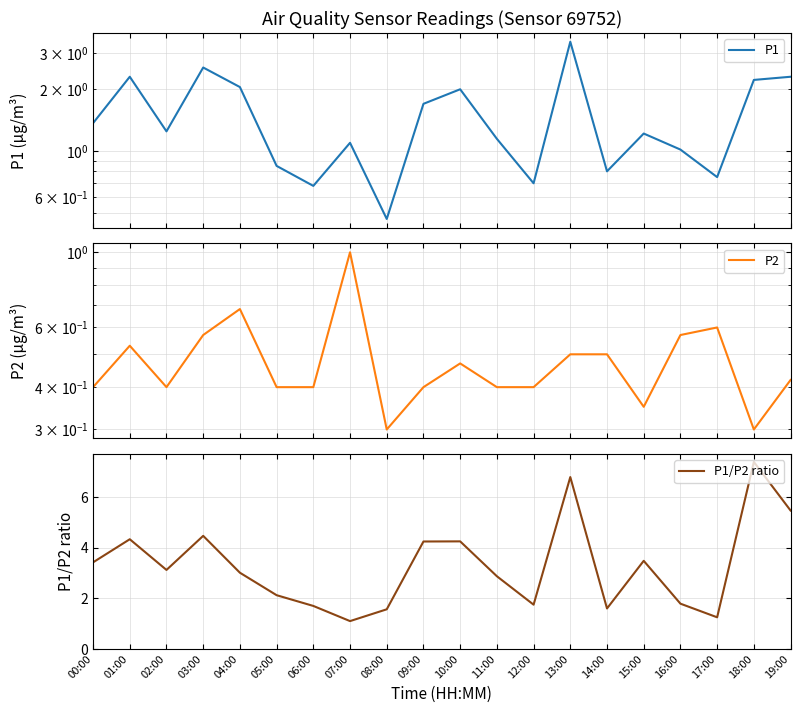

Between 03:00 and 13:00, which series saw the biggest shift?

P1/P2 ratio